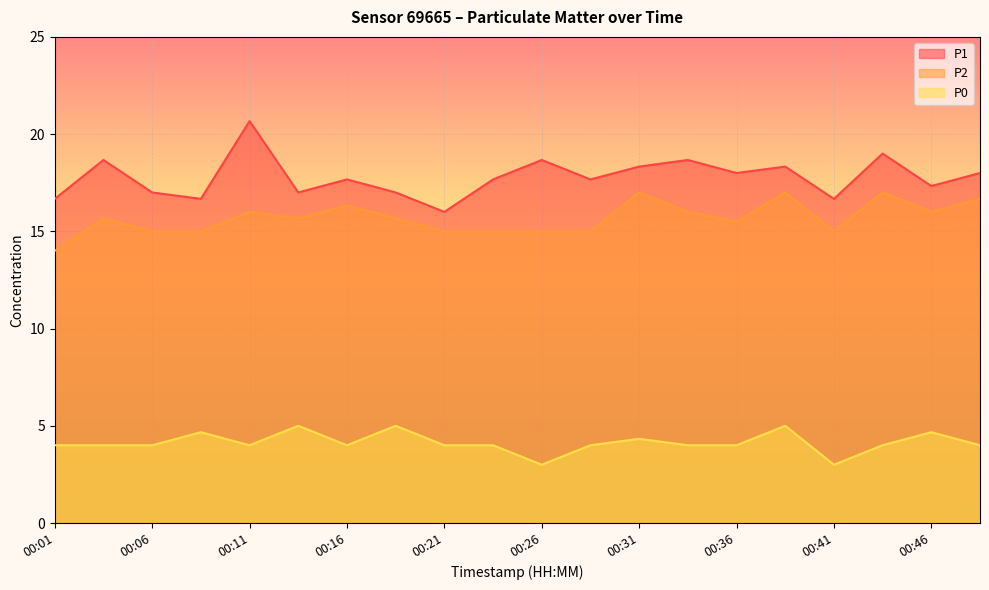

Where is P1 nearest to the value 18?

00:36